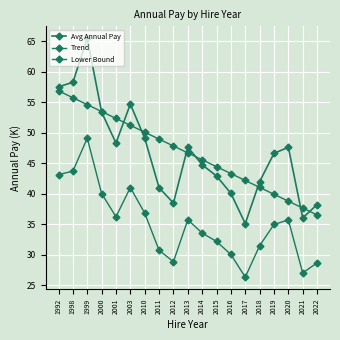

The value of Avg Annual Pay at 2014 is 22.3. True or false?

False